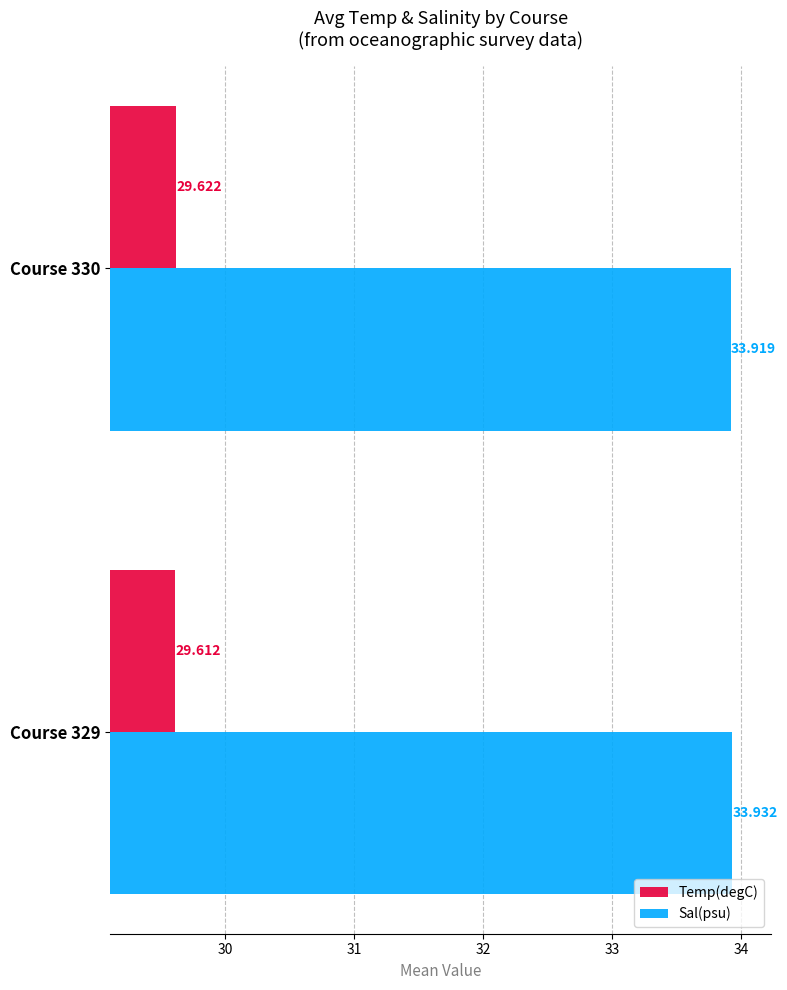

Rank the series at Course 329 from lowest to highest value.

Temp(degC), Sal(psu)